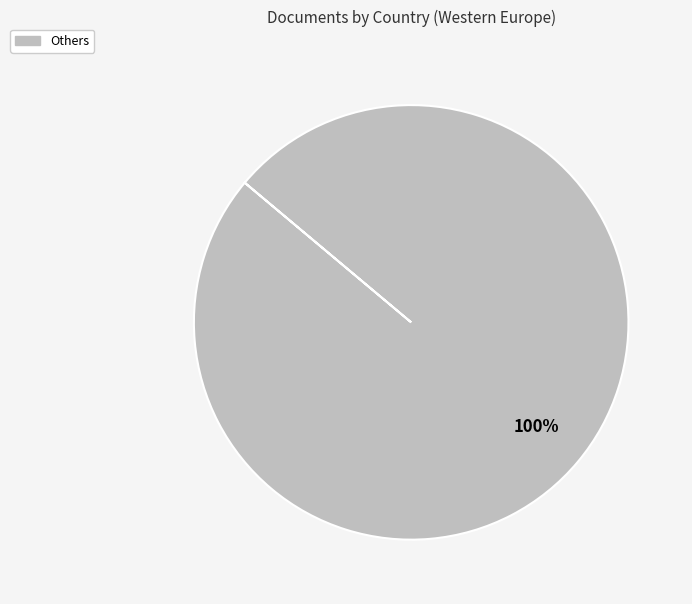

Is there a majority slice in this chart?

Yes